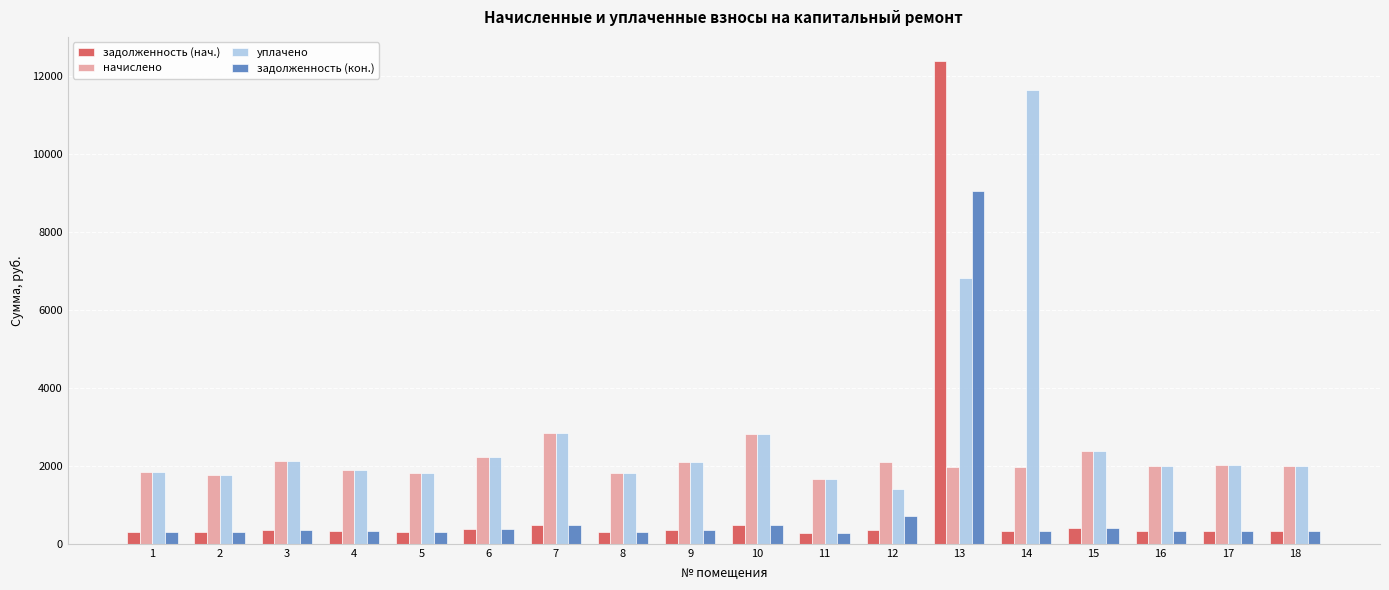

How many distinct data groups are displayed?

4